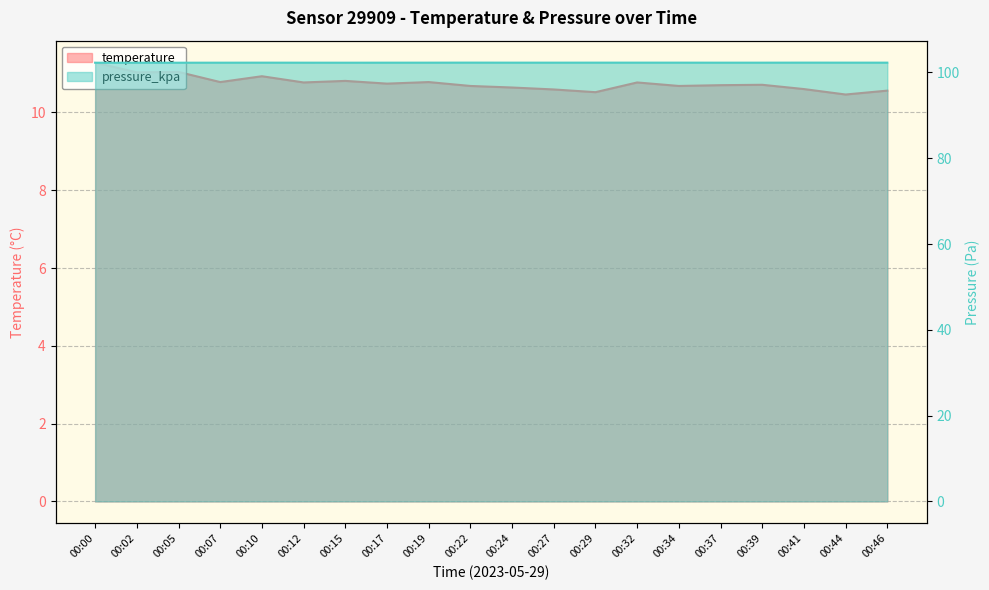

In pressure_kpa, how many points are higher than both neighbors (excluding endpoints)?

4